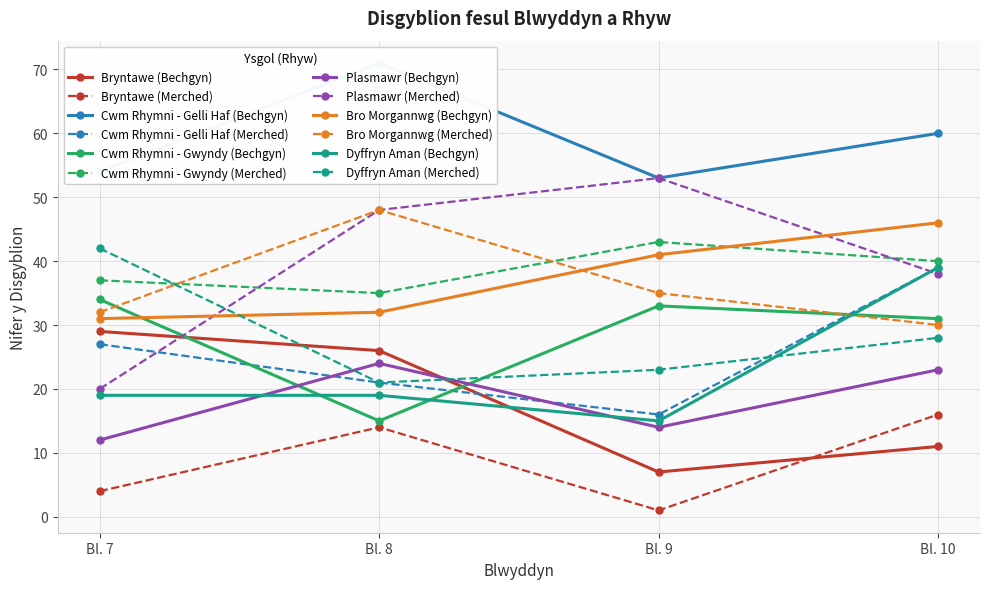

What is the sum of all values?

73